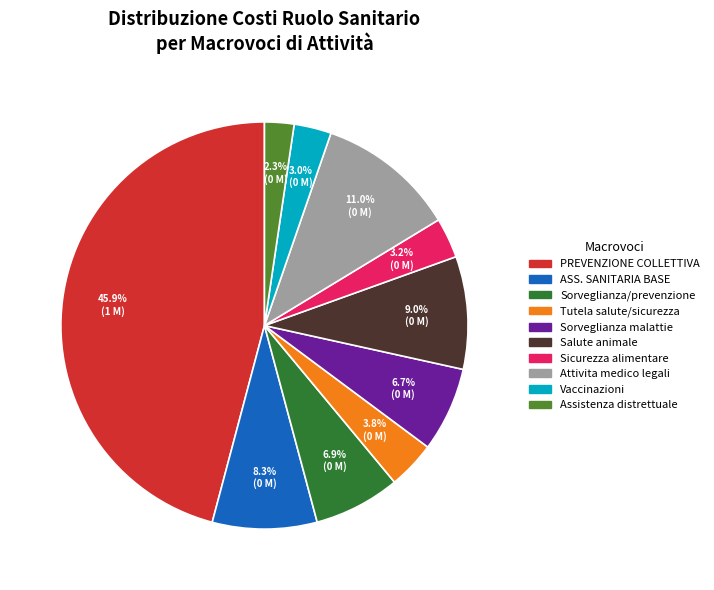

Is there any slice that represents more than half of the pie?

No